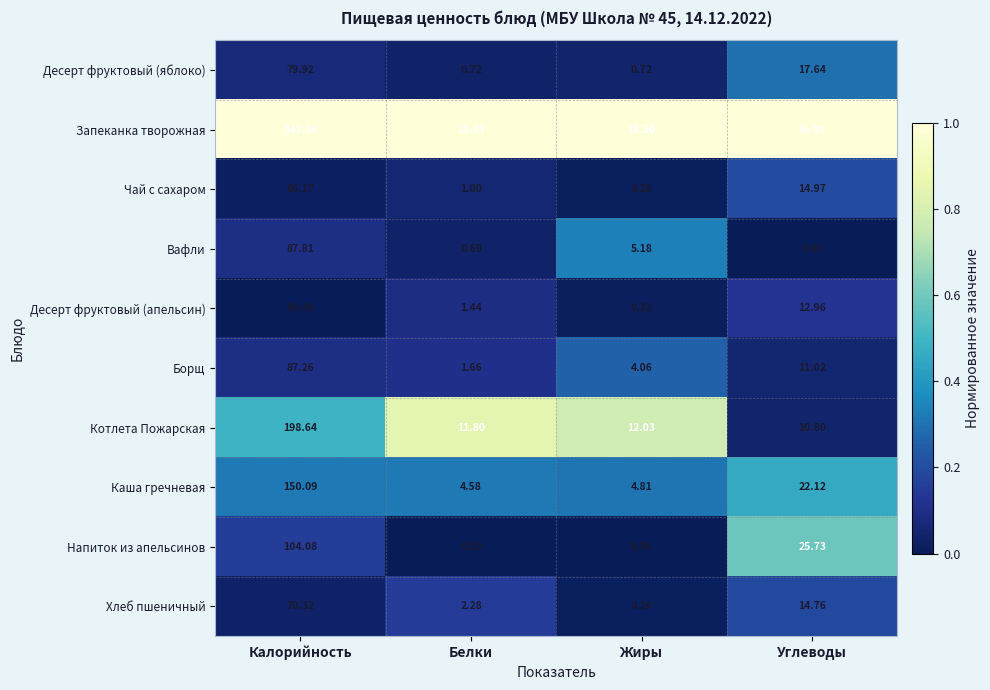

How many series are shown in this chart?

10